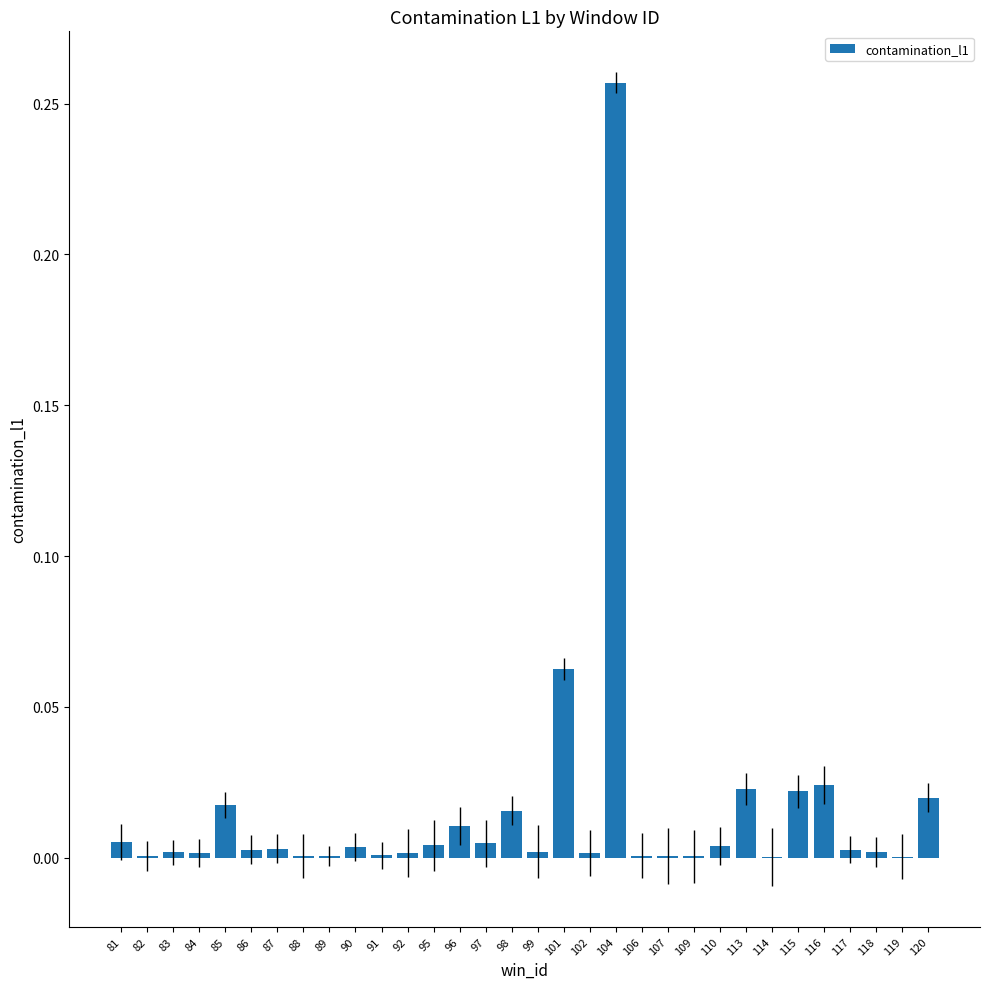

What is the change in value from 82 to 101?

+0.1